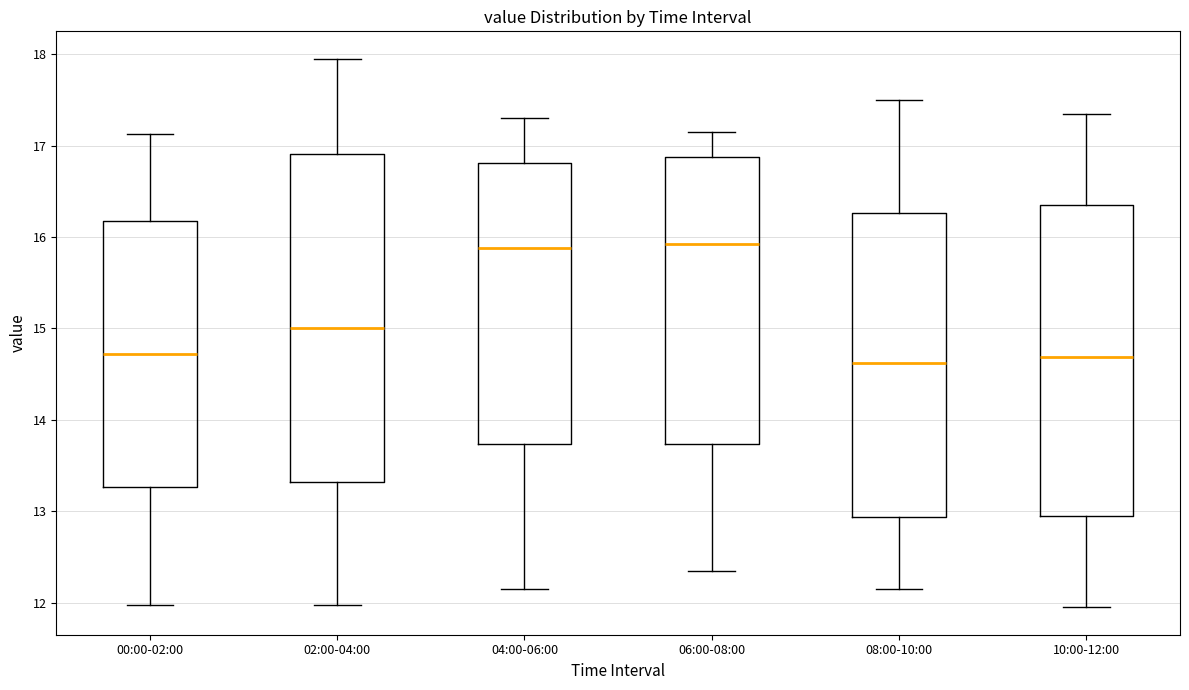

Reading left to right, transcribe this box plot: for each box, give where its median line is, the range the box spans, and where its two whiskers end, as read against the y-axis. The values are not printed on the chart, so give them approximately, as read against the axis.

00:00-02:00: median 14.7, box 13.3 to 16.2, whiskers 12.0 to 17.1
02:00-04:00: median 15.0, box 13.3 to 16.9, whiskers 12.0 to 18.0
04:00-06:00: median 15.9, box 13.7 to 16.8, whiskers 12.2 to 17.3
06:00-08:00: median 15.9, box 13.7 to 16.9, whiskers 12.4 to 17.2
08:00-10:00: median 14.6, box 12.9 to 16.3, whiskers 12.2 to 17.5
10:00-12:00: median 14.7, box 13.0 to 16.4, whiskers 12.0 to 17.4